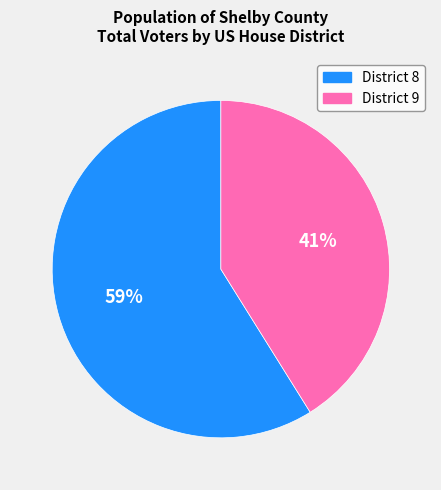

To the nearest percent, what is the average slice percentage?

50%